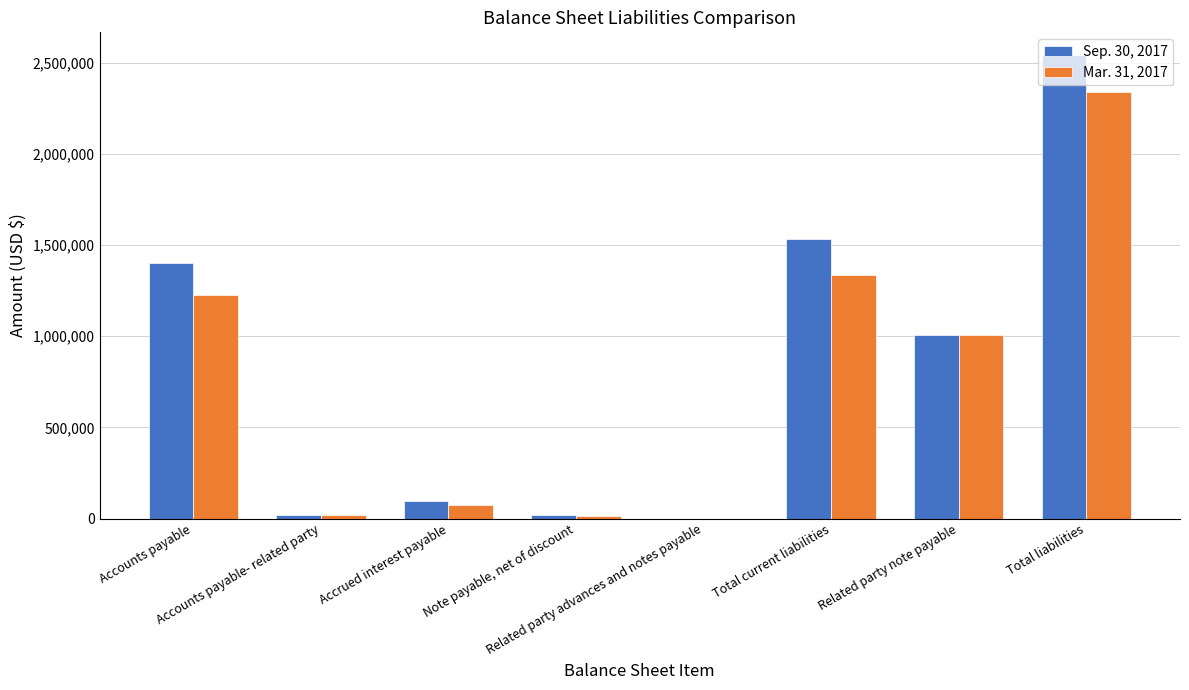

Reading left to right, what are all the values shown in this chart?

Sep. 30, 2017: Accounts payable=1400871	Accounts payable- related party=17100	Accrued interest payable=98352	Note payable, net of discount=17627	Related party advances and notes payable=100	Total current liabilities=1534050	Related party note payable=1004607	Total liabilities=2538657
Mar. 31, 2017: Accounts payable=1227425	Accounts payable- related party=17100	Accrued interest payable=76637	Note payable, net of discount=12789	Related party advances and notes payable=100	Total current liabilities=1334051	Related party note payable=1004607	Total liabilities=2338658